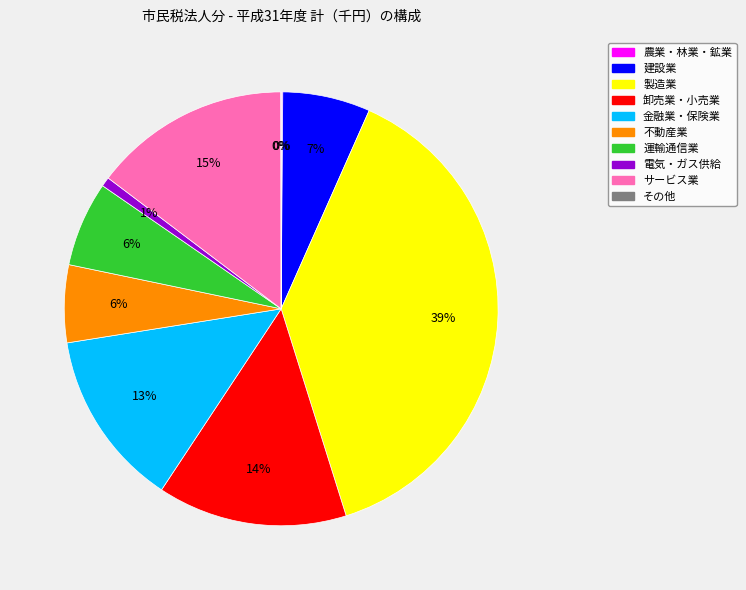

True or false: 卸売業・小売業 accounts for 29% of the total.

False